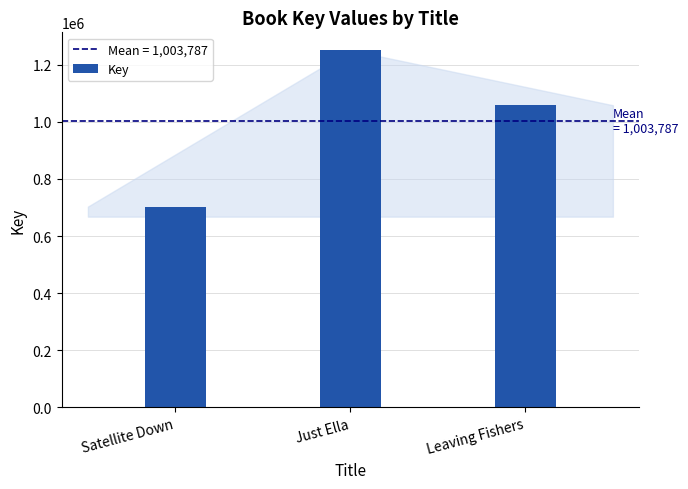

How many bars are there in total?

3